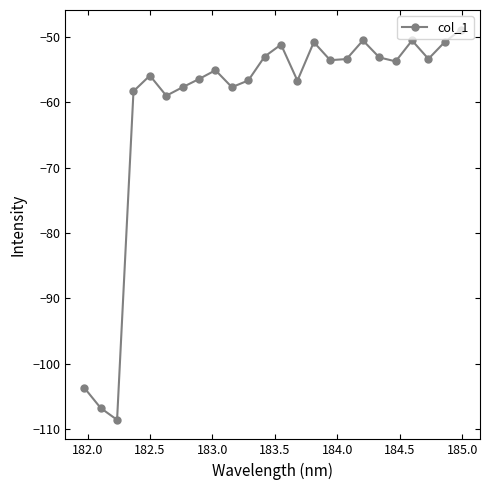

How many interior local valleys (lower than both neighbors) does the data have?

7